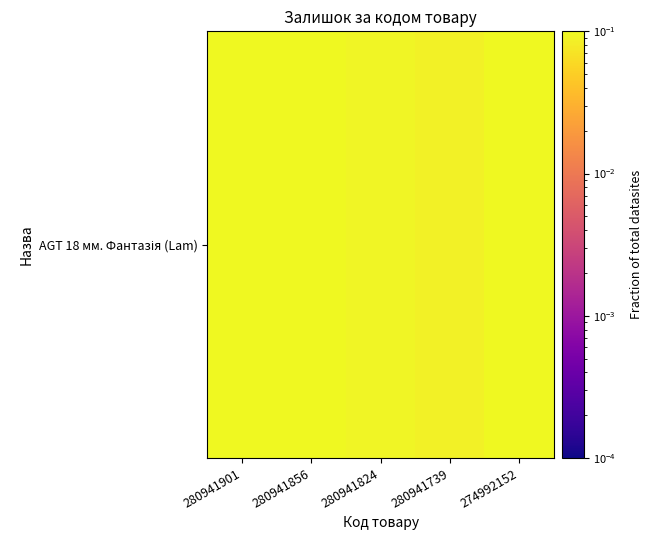

True or false: the data shows 0.1 at 280941739.

True